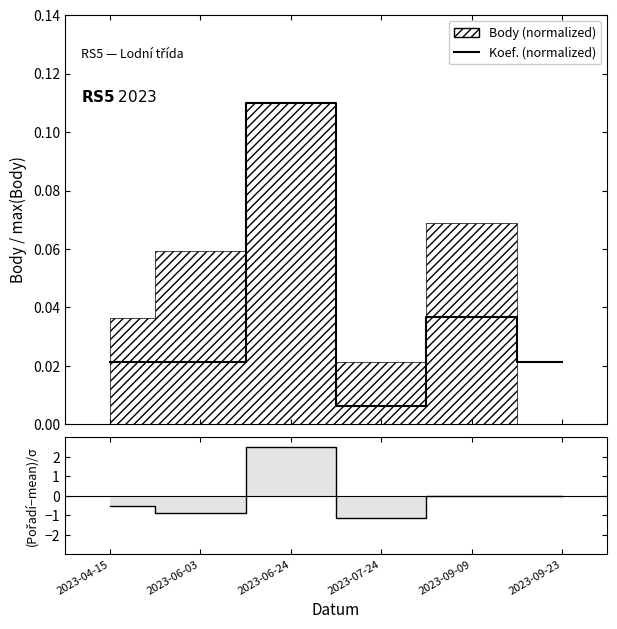

List the labels in order of Koef. (normalized) value, smallest first.

2023-07-24, 2023-04-15, 2023-06-03, 2023-09-23, 2023-09-09, 2023-06-24